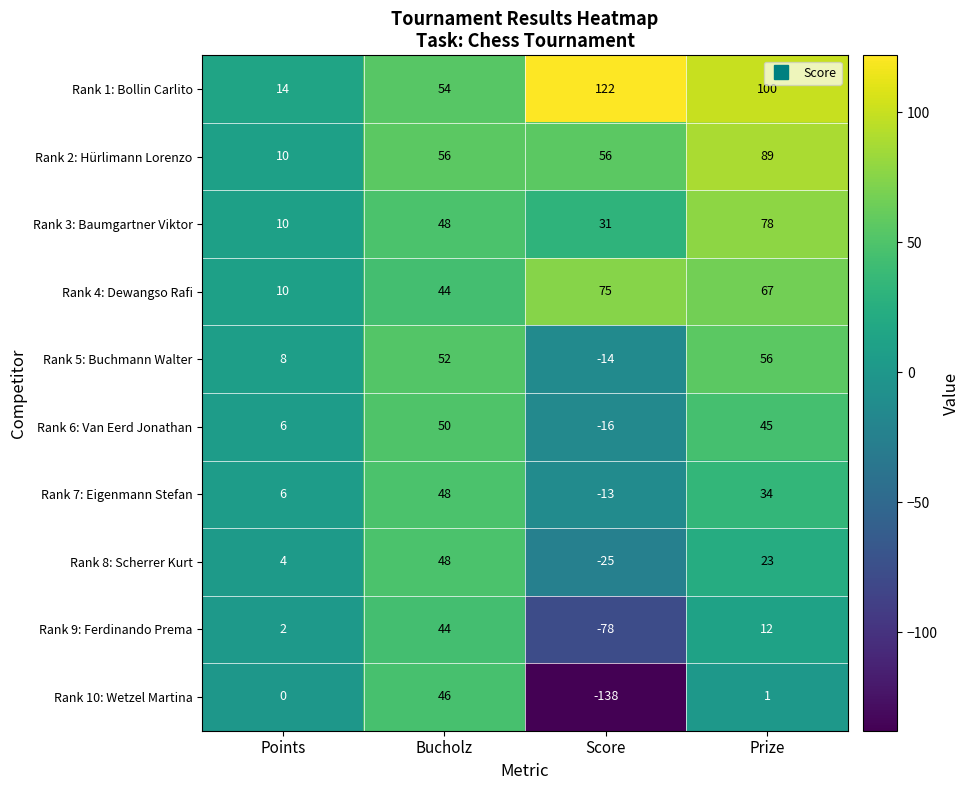

What is the average value of the Rank 10: Wetzel Martina series?

-23